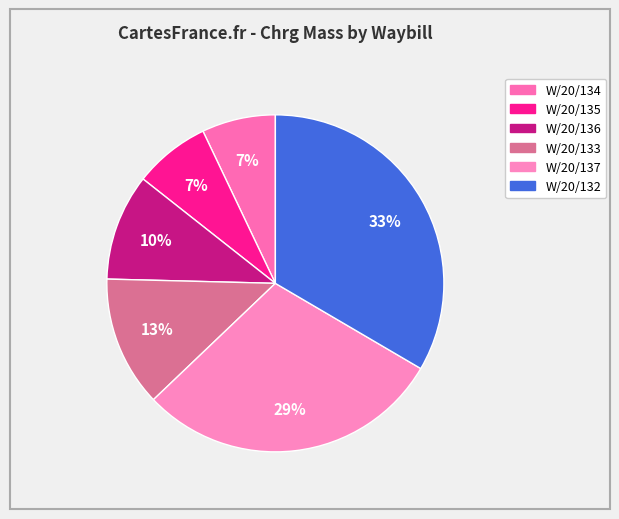

Rank the categories by value from lowest to highest.

W/20/134, W/20/135, W/20/136, W/20/133, W/20/137, W/20/132